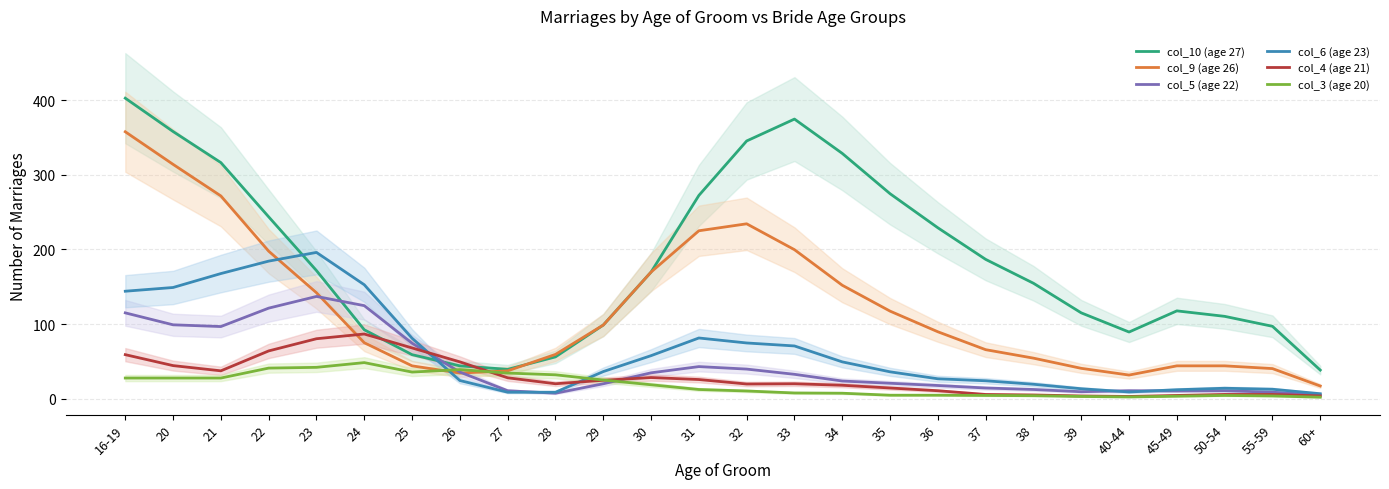

How many lines are shown in the chart?

6